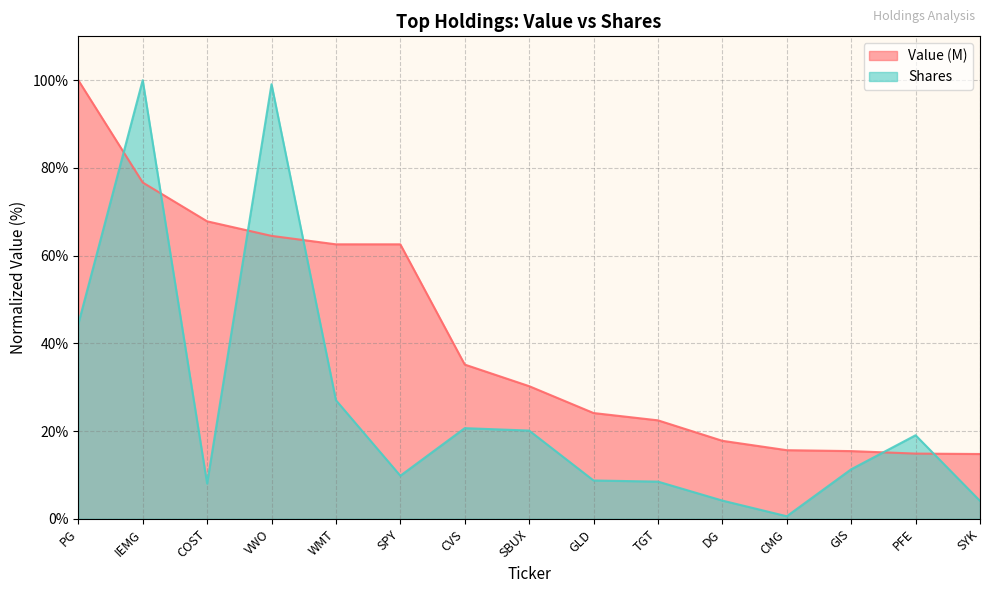

Where do Value (M) and Shares first cross each other?

PG and IEMG